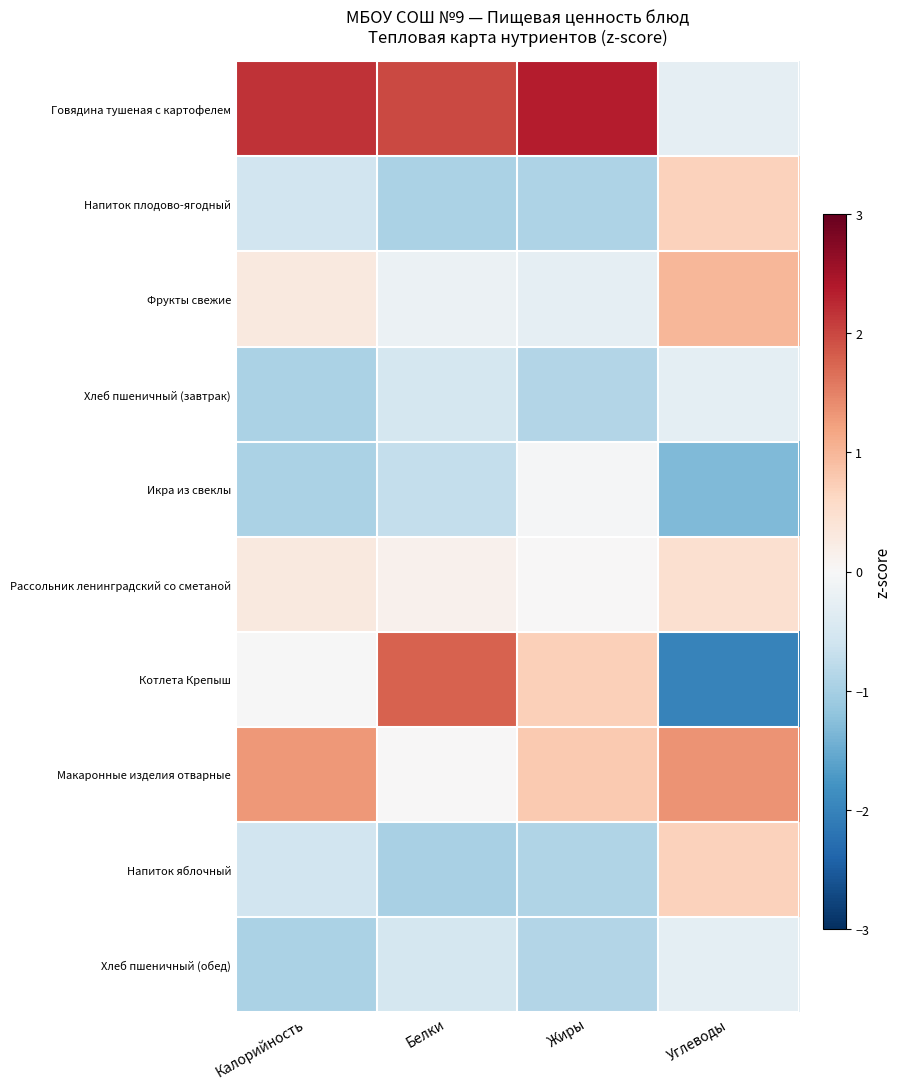

What is the difference between the highest and lowest values at Углеводы?

3.3